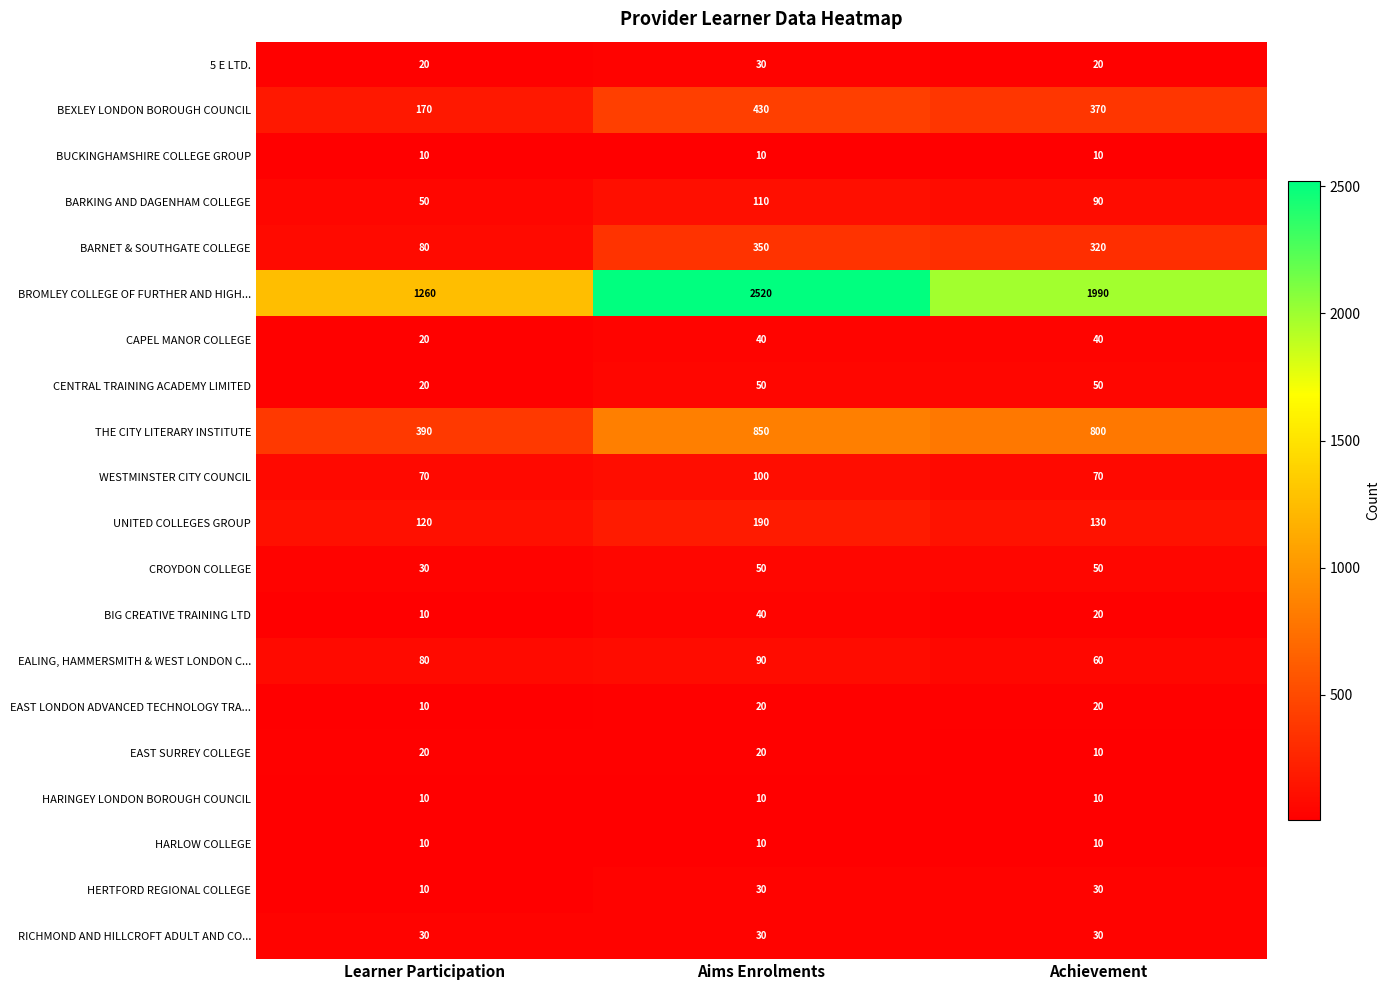

Which series has the widest spread of values?

BROMLEY COLLEGE OF FURTHER AND HIGH...